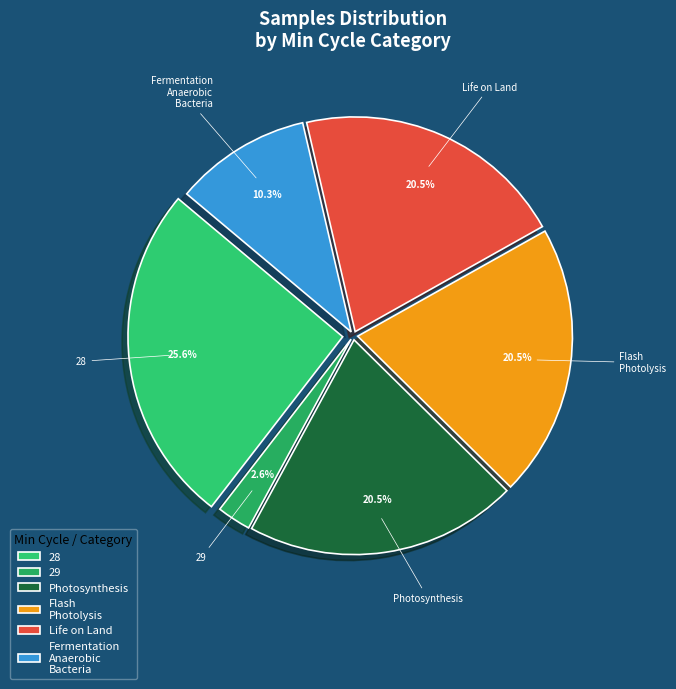

Is there a majority slice in this chart?

No